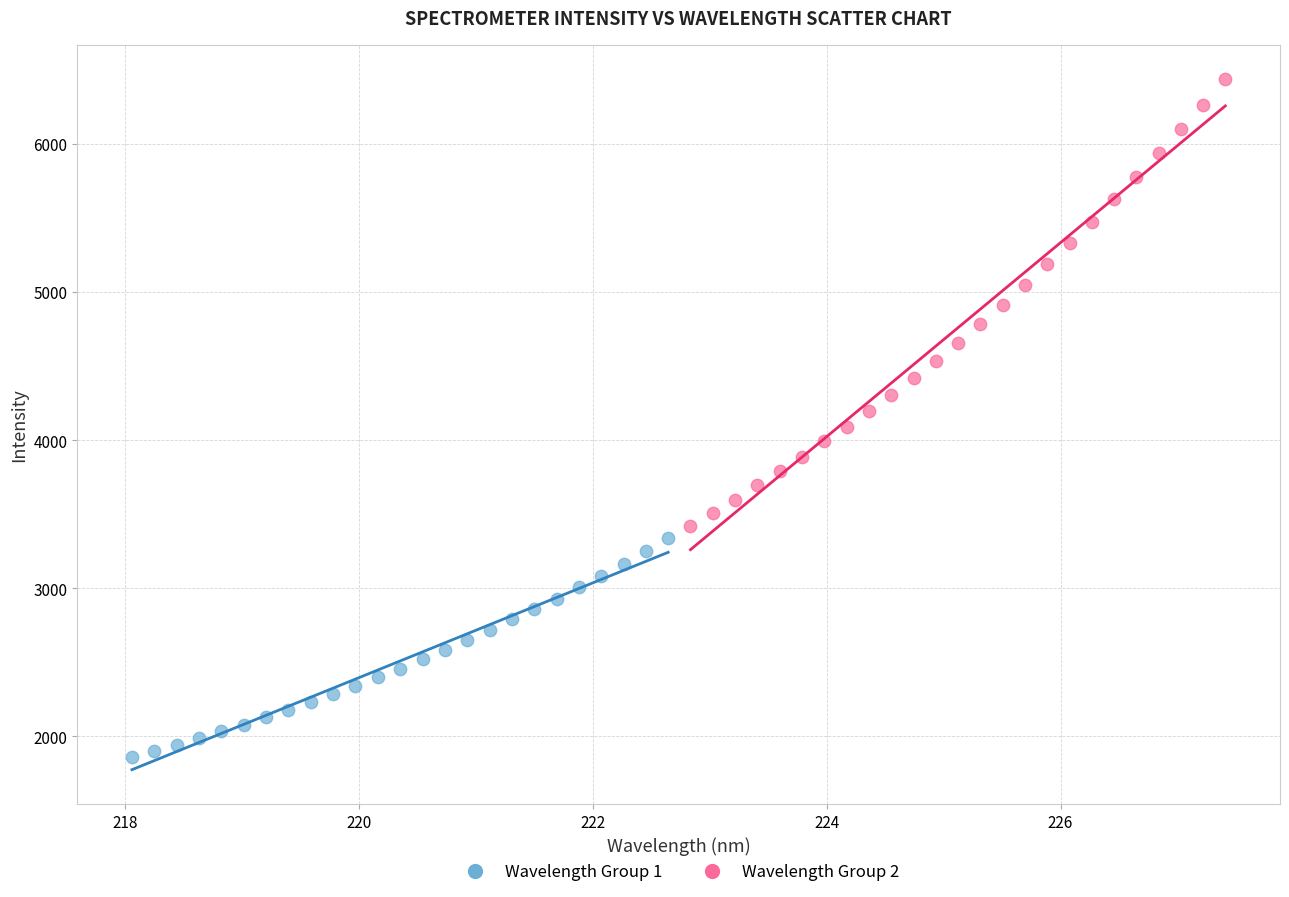

Which series reaches the minimum Y coordinate?

Wavelength Group 1